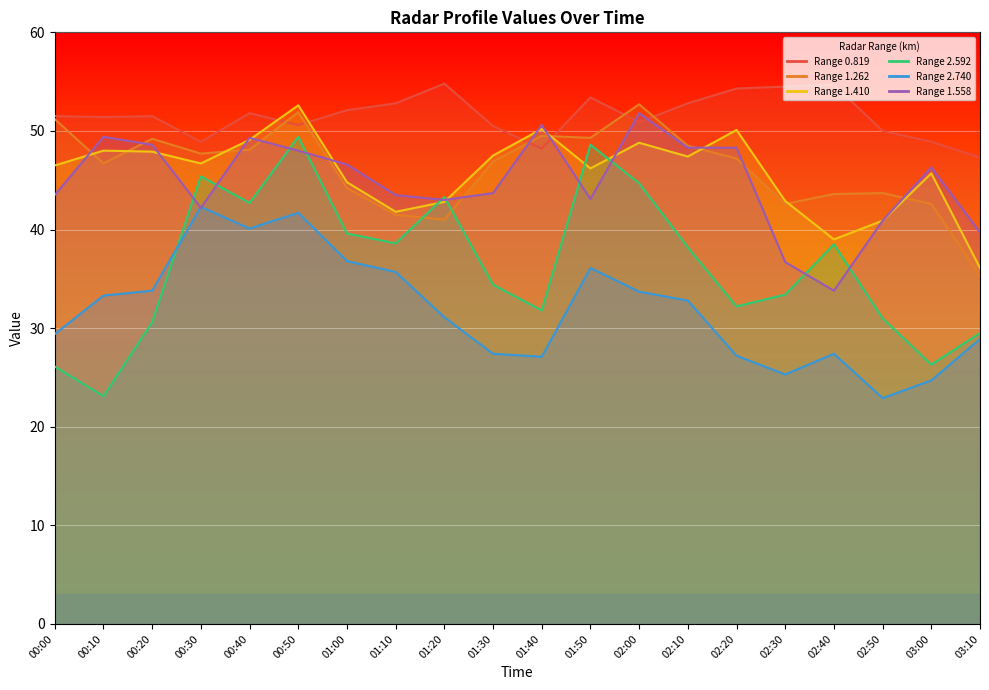

After their last crossing, which series has the higher values: 2.592 or 1.410?

1.410